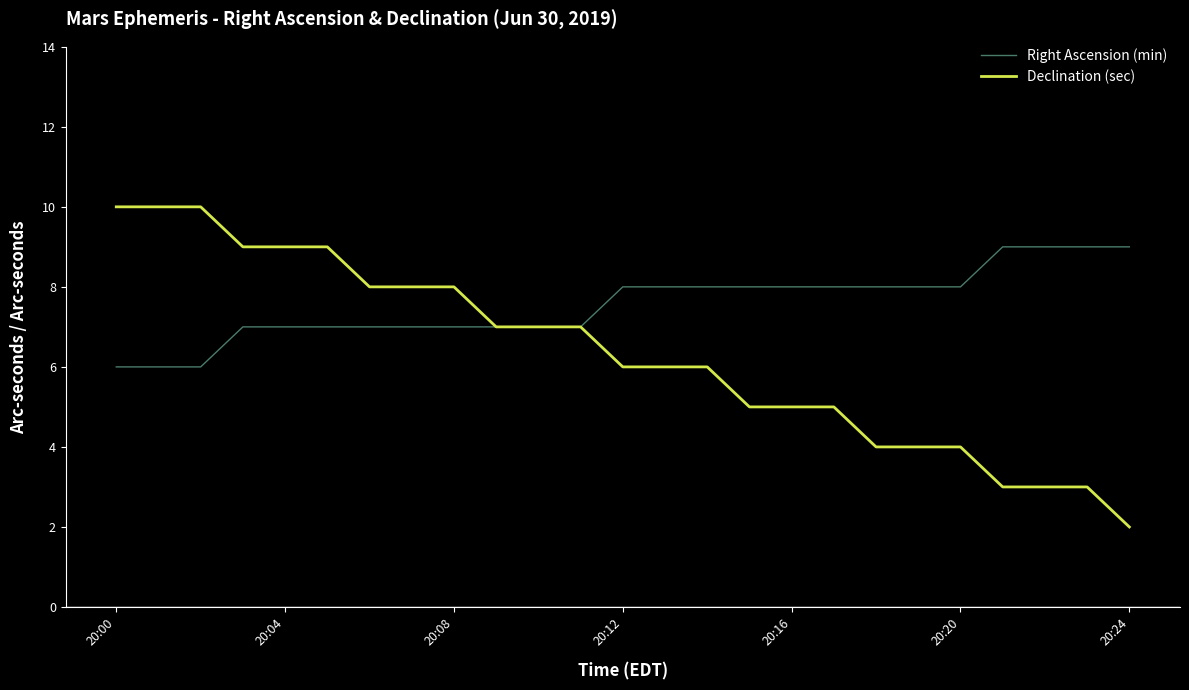

Which series has the widest spread of values?

Declination (sec)